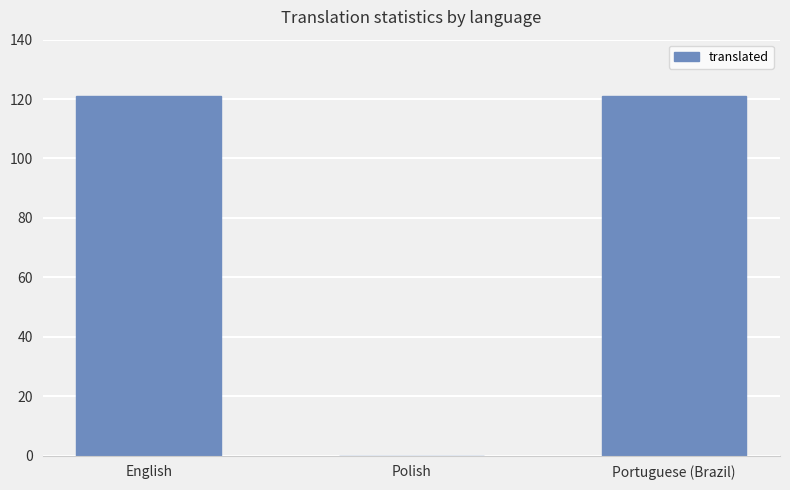

Are the bars grouped side by side (vs. stacked)?

No